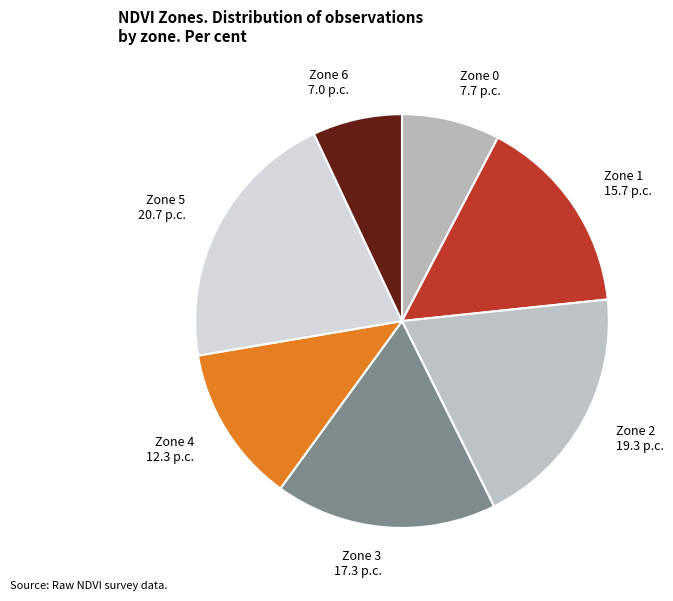

What is the ratio of the value at Zone 0 to the value at Zone 2?

0.4